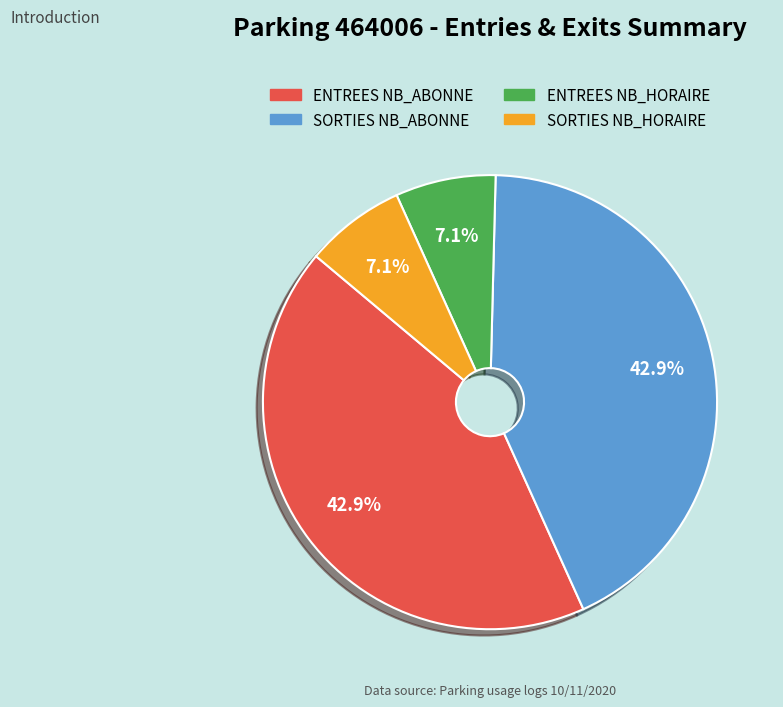

Does any single category account for the majority?

No